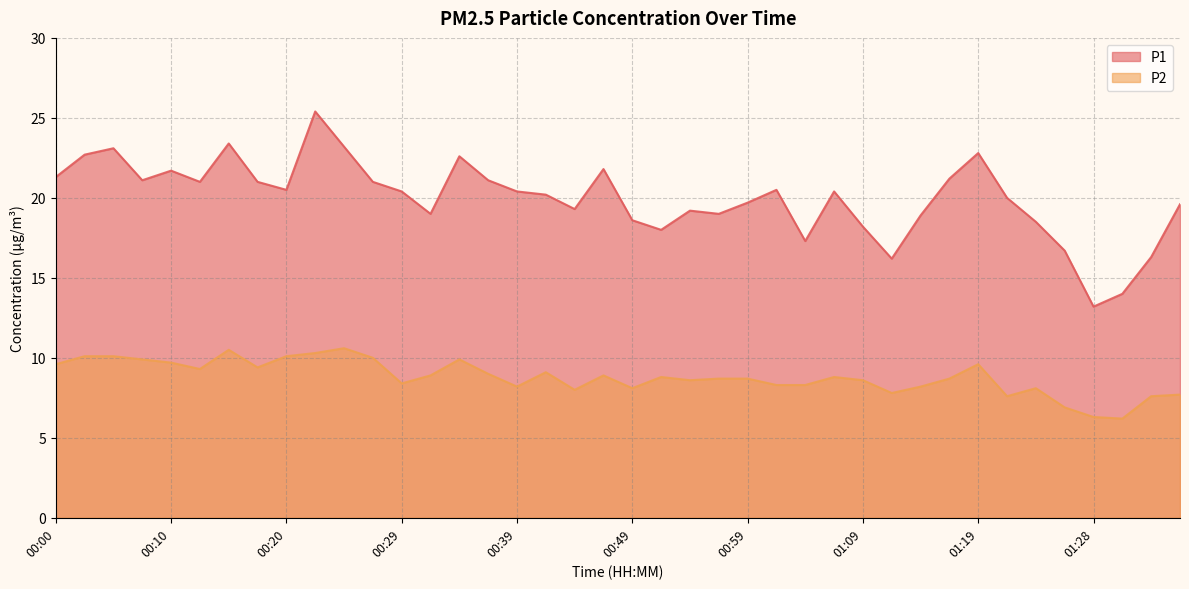

Which series has the largest range (max minus min)?

P1